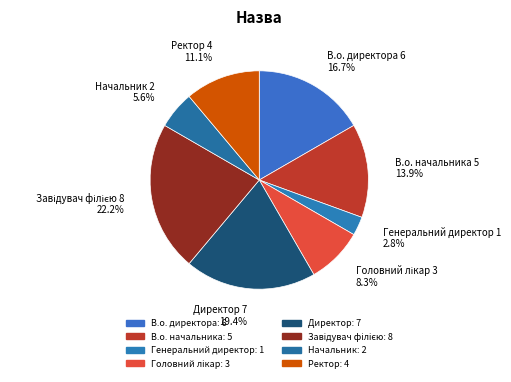

Which category has the smallest portion of the pie?

Генеральний директор